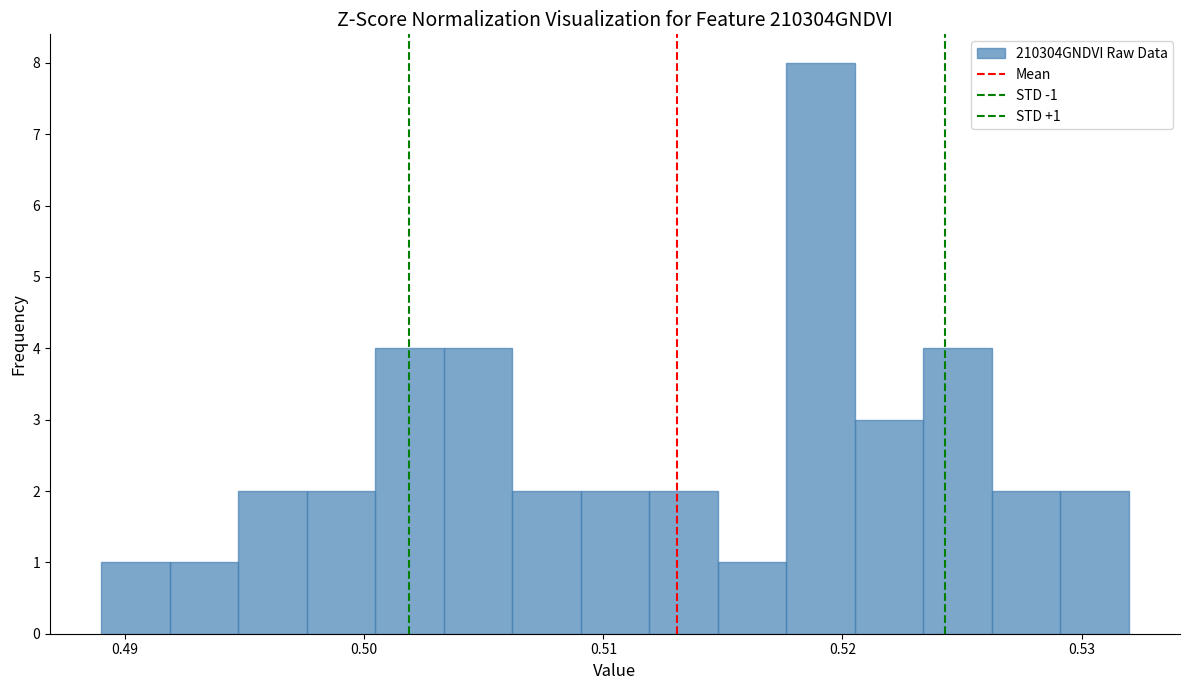

Around what value on the x-axis is the tallest bar? Give the approximate position of its centre, as read against the axis.

0.519